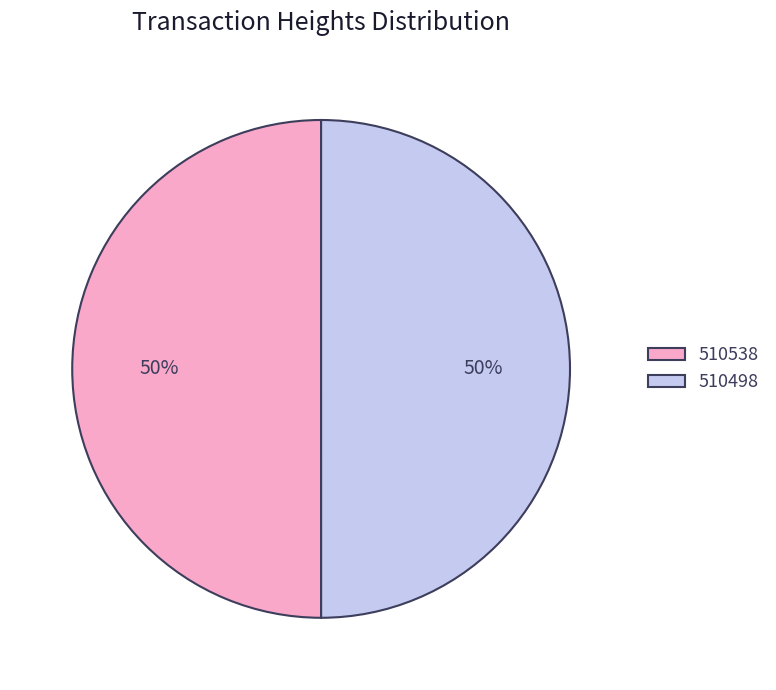

Is it true that 510538 is 50% of the pie?

True